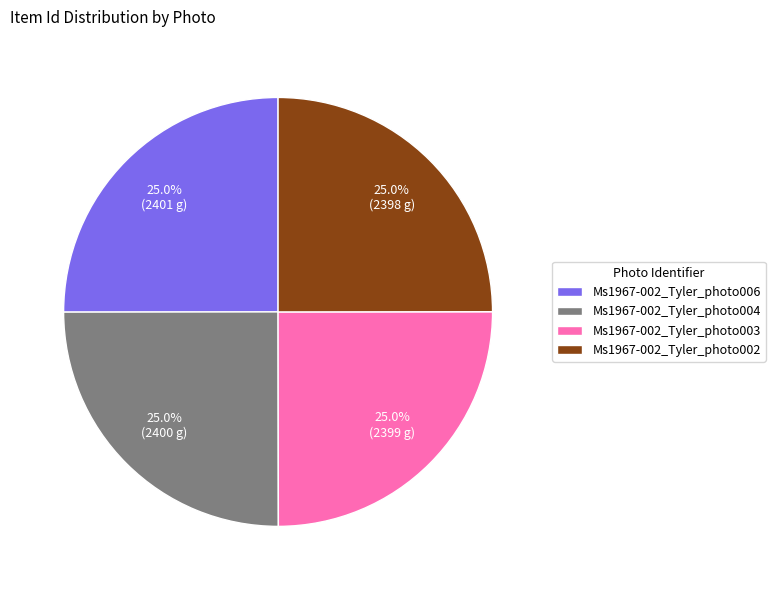

To the nearest percent, what is the average slice percentage?

25%